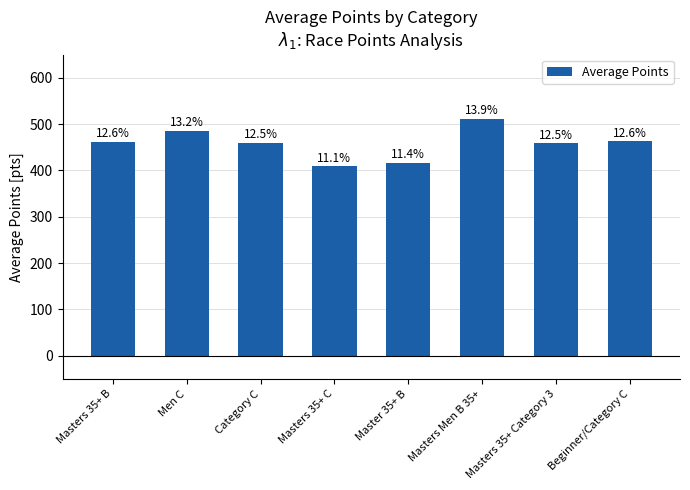

Does the chart contain stacked bars?

No